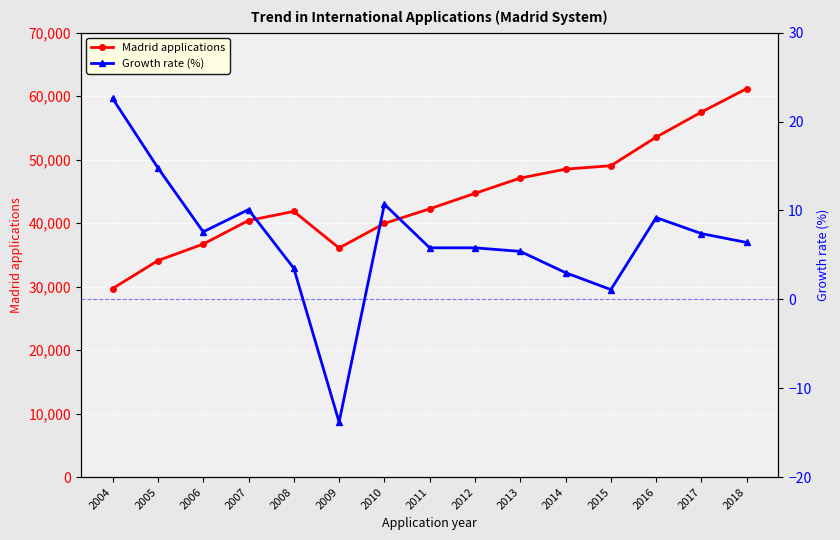

Which label corresponds to the smallest value in the chart?

2009